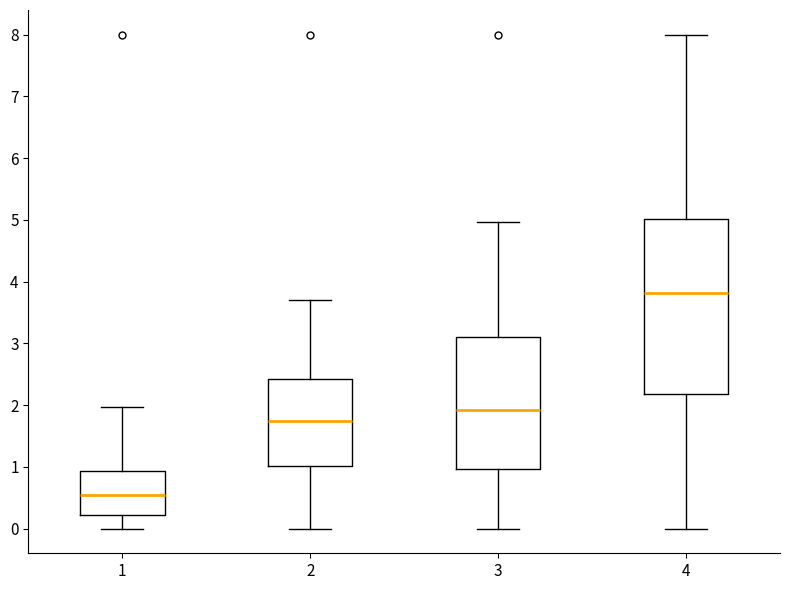

Reading left to right, transcribe this box plot: for each box, give where its median line is, the range the box spans, and where its two whiskers end, as read against the y-axis. The values are not printed on the chart, so give them approximately, as read against the axis.

1: median 0.6, box 0.2 to 0.9, whiskers 0.0 to 2.0
2: median 1.7, box 1.0 to 2.4, whiskers 0.0 to 3.7
3: median 1.9, box 1.0 to 3.1, whiskers 0.0 to 5.0
4: median 3.8, box 2.2 to 5.0, whiskers 0.0 to 8.0